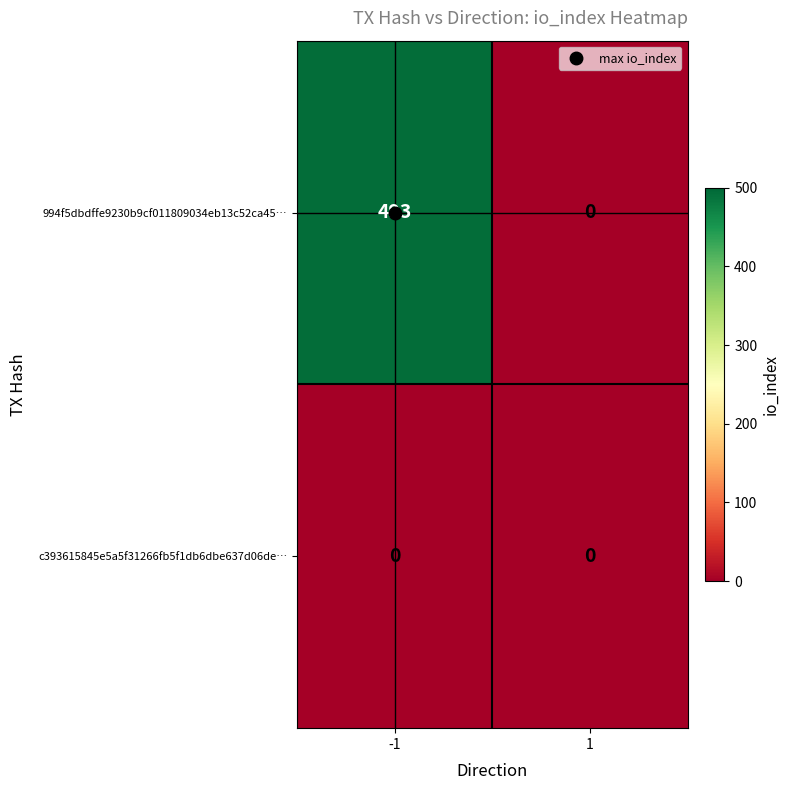

At -1, list the series in order from largest to smallest.

994f5dbdffe9230b9cf011809034eb13c52ca45…, c393615845e5a5f31266fb5f1db6dbe637d06de…